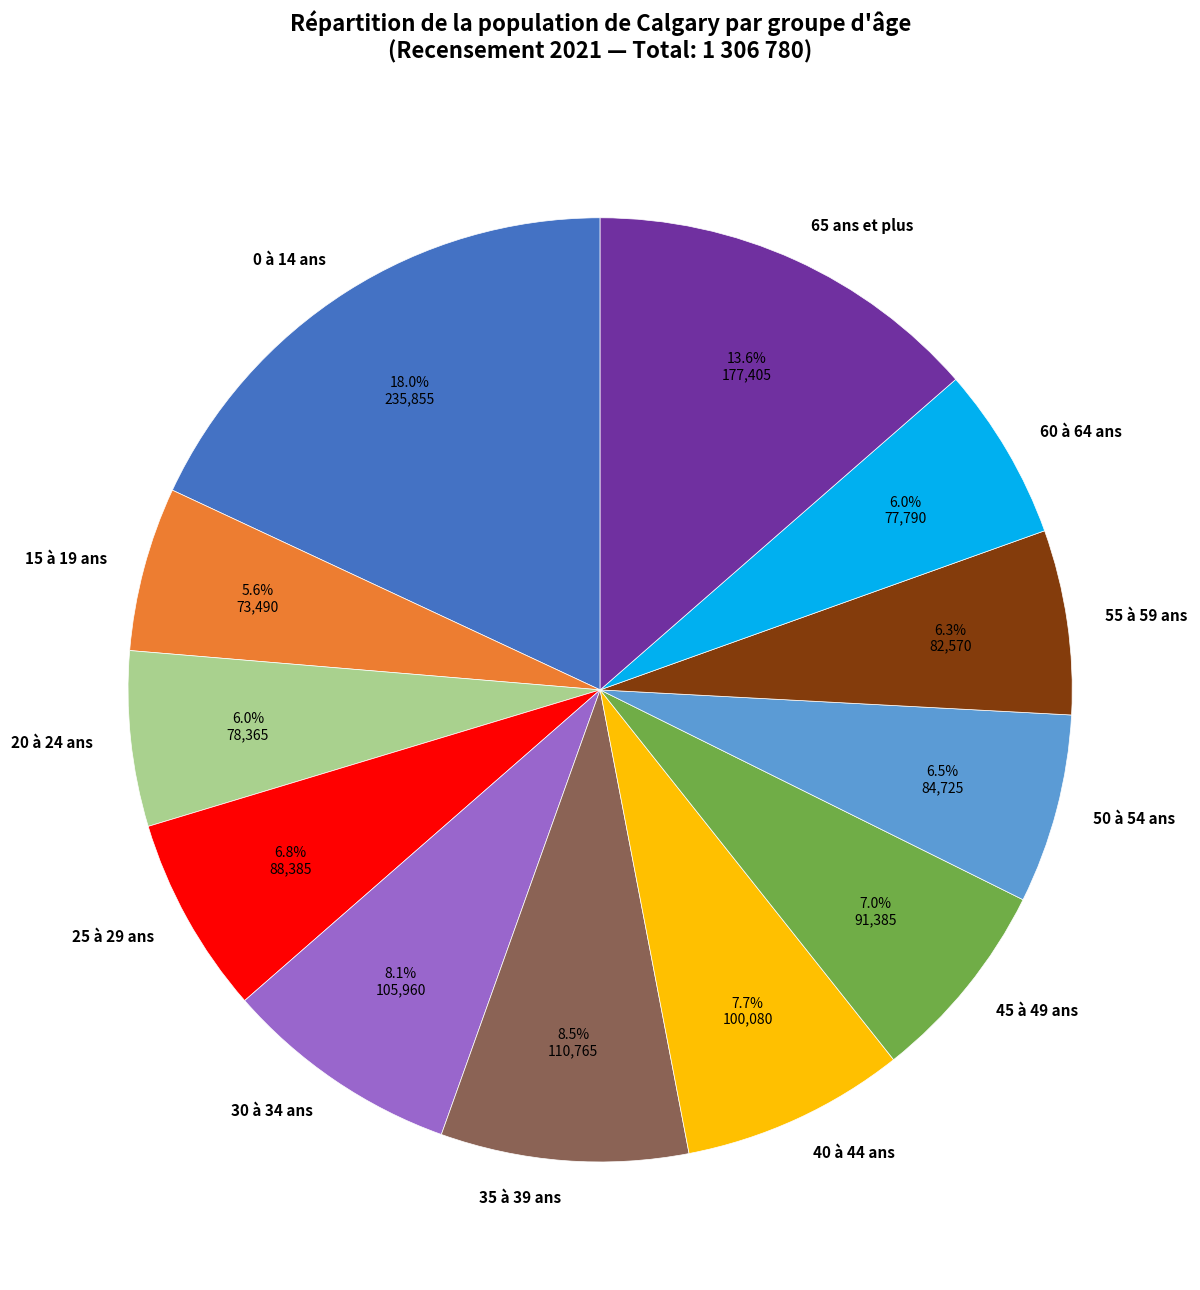

What percentage is the 60 à 64 ans slice, to the nearest percent?

6%